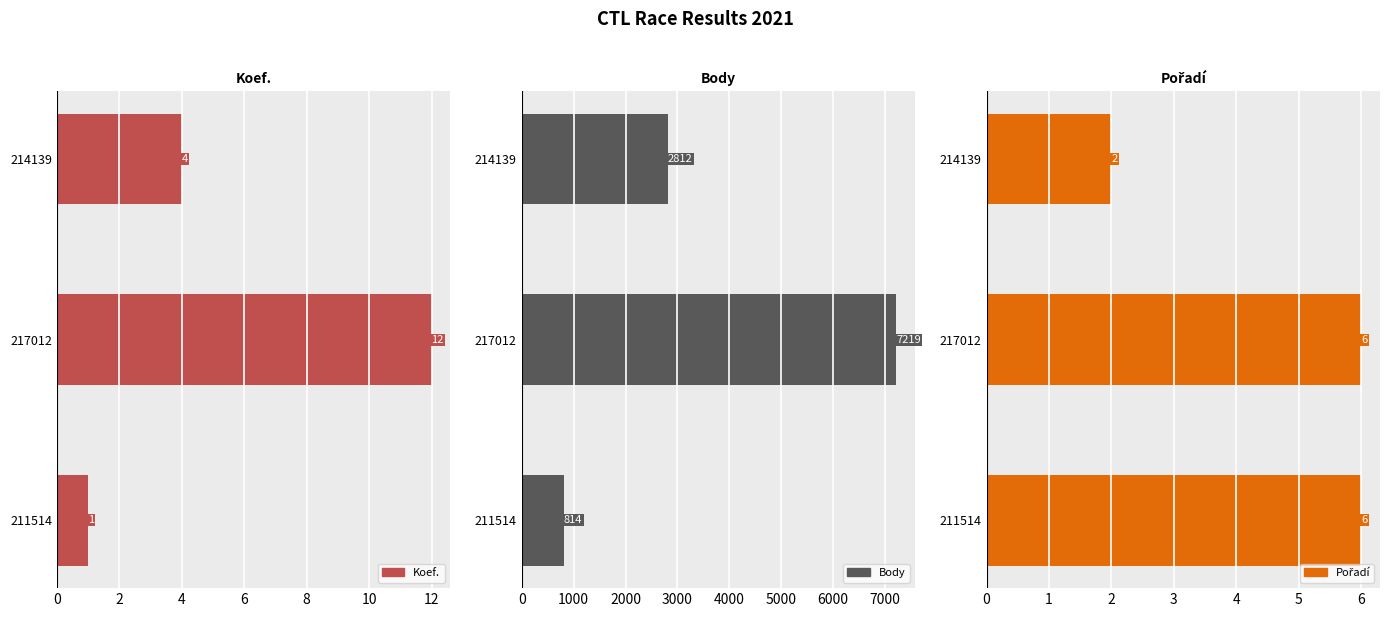

How many Pořadí values are between 2 and 6?

3